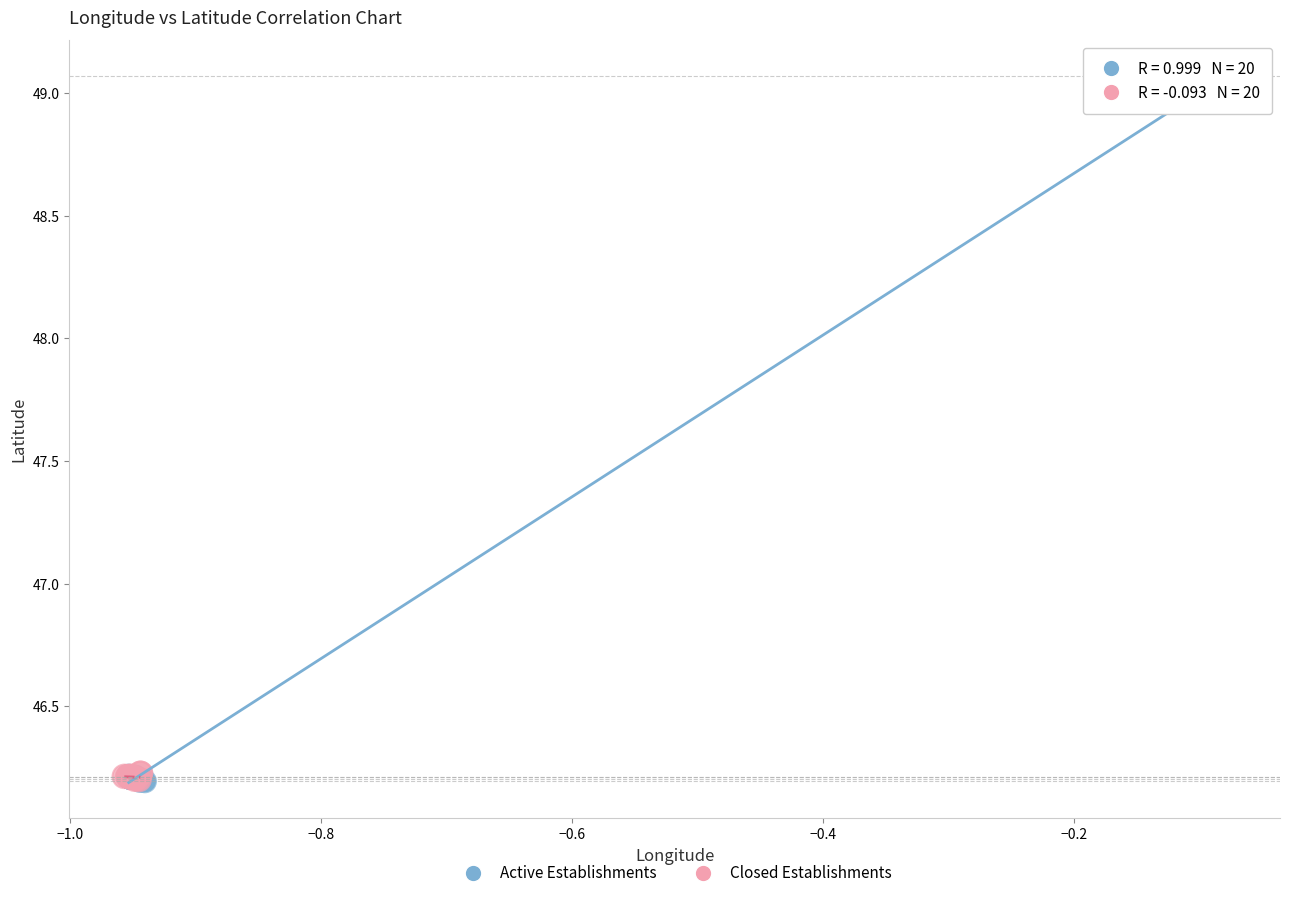

Which series reaches the maximum Y coordinate?

Active Establishments